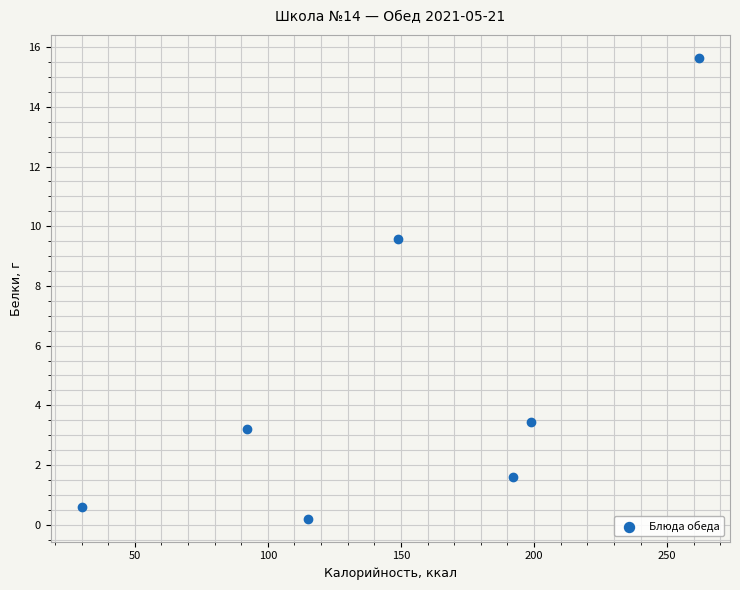

What Y value in the scatter plot is closest to 7?

9.6